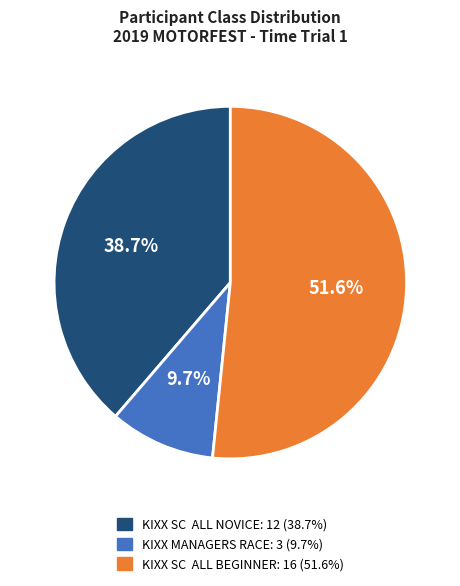

To the nearest percent, what is the difference between the largest and smallest slice percentages?

42%